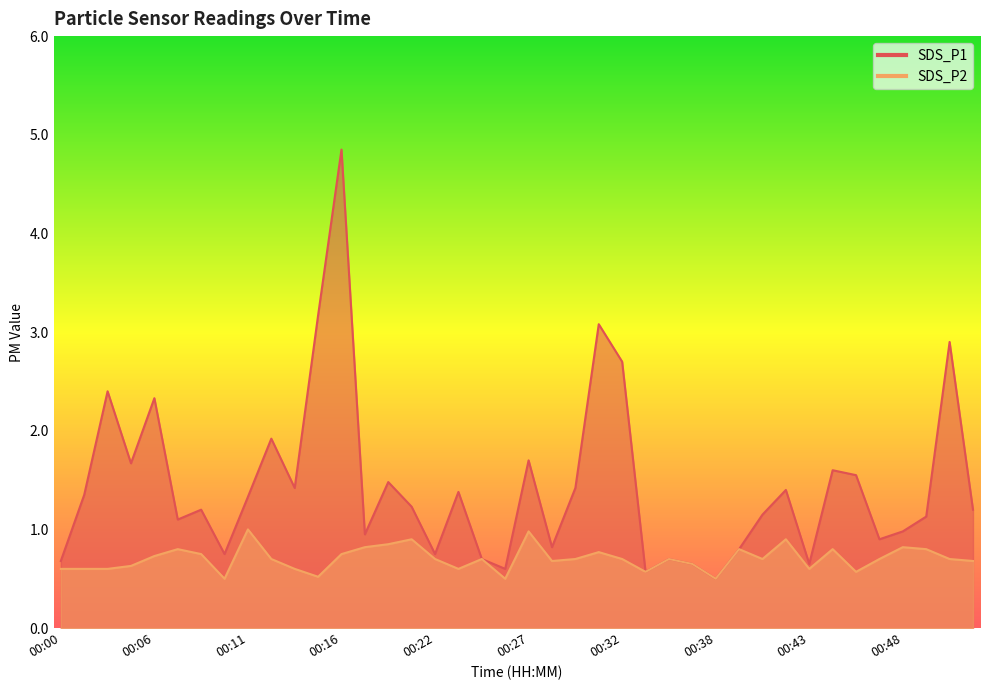

Count the number of data series in this chart.

2